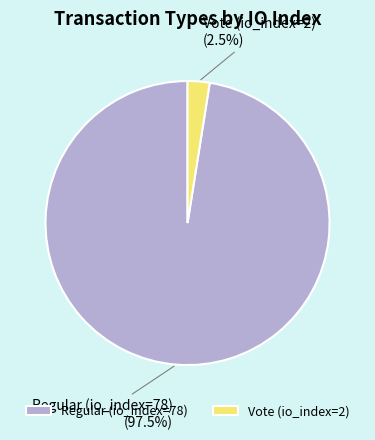

How many slices are in this pie chart?

2